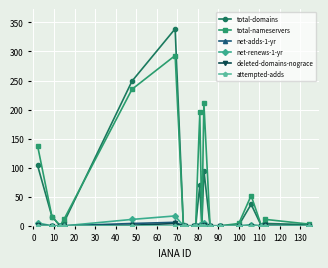

Which series has the widest spread of values?

total-domains